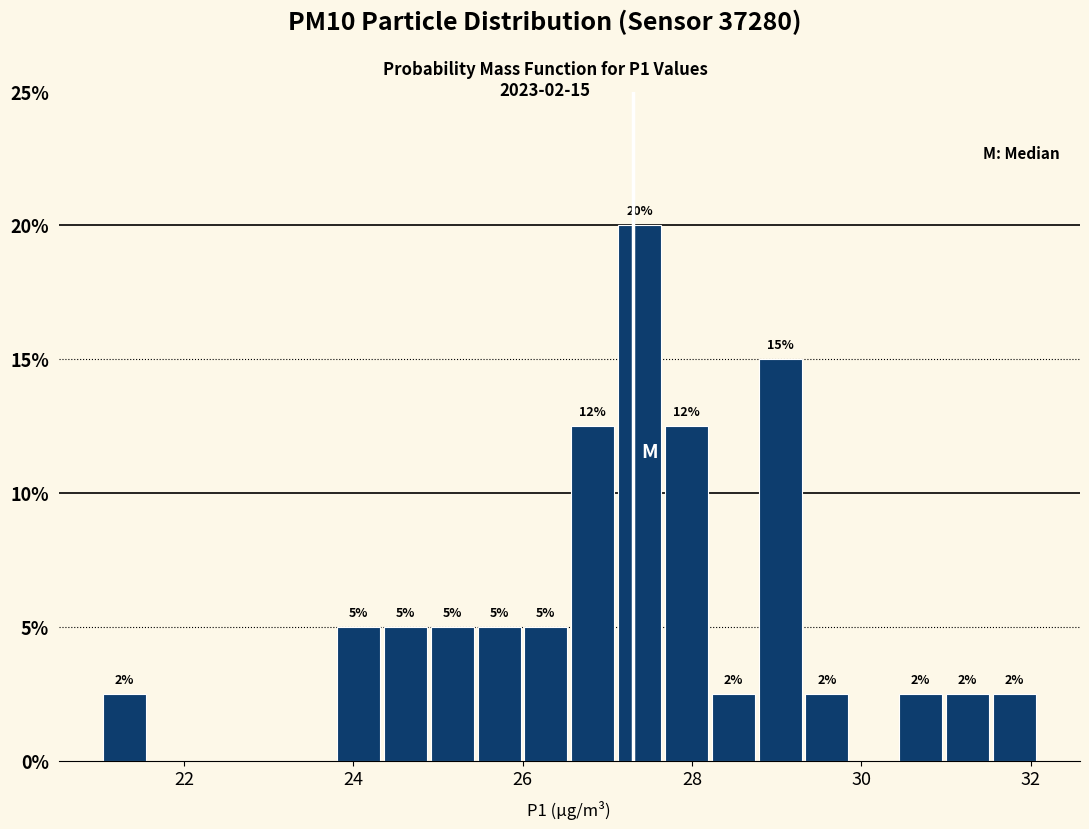

Around what value on the x-axis is the tallest bar? Give the approximate position of its centre, as read against the axis.

27.4